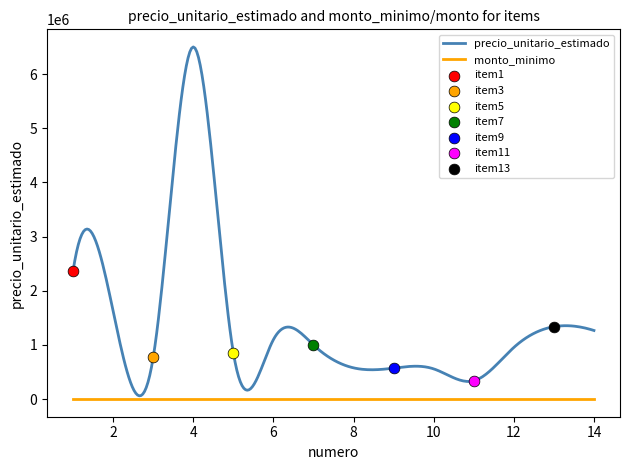

Which series has the largest total across all categories?

precio_unitario_estimado